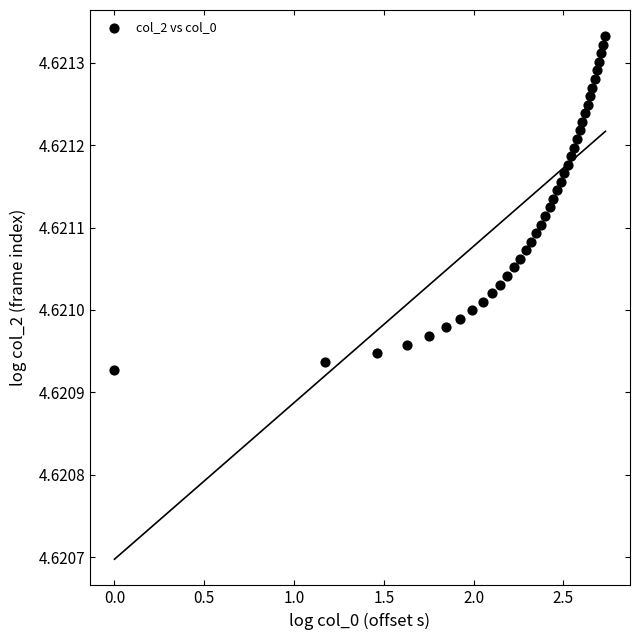

What is the range of X values (max minus min)?

2.7